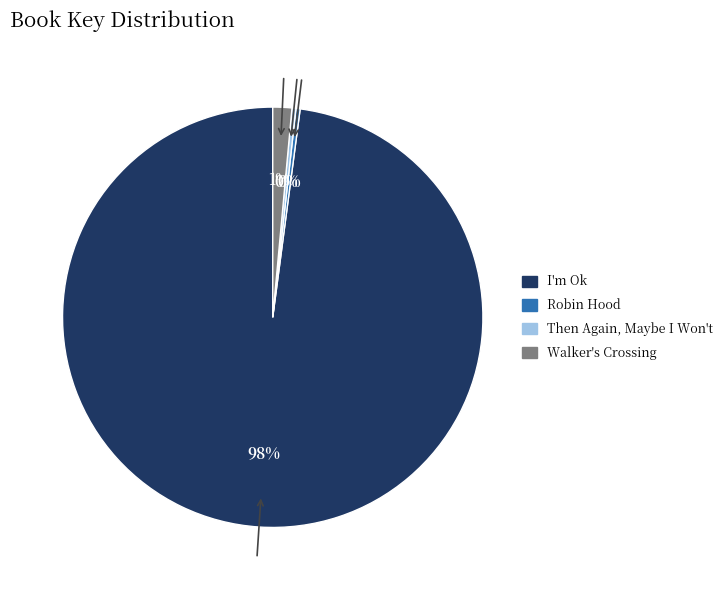

To the nearest percent, what is the average slice percentage?

25%